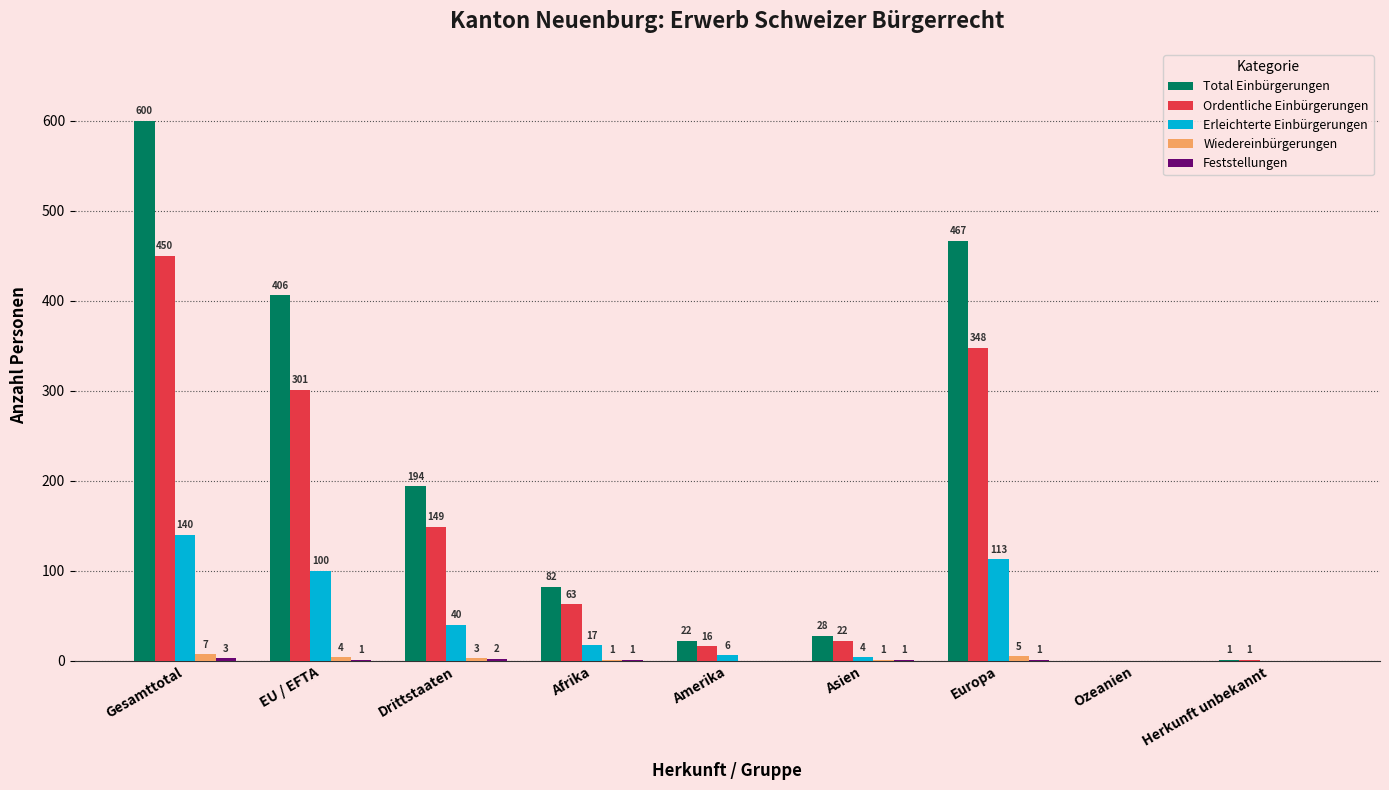

The value of Erleichterte Einbürgerungen at Amerika is 6. True or false?

True